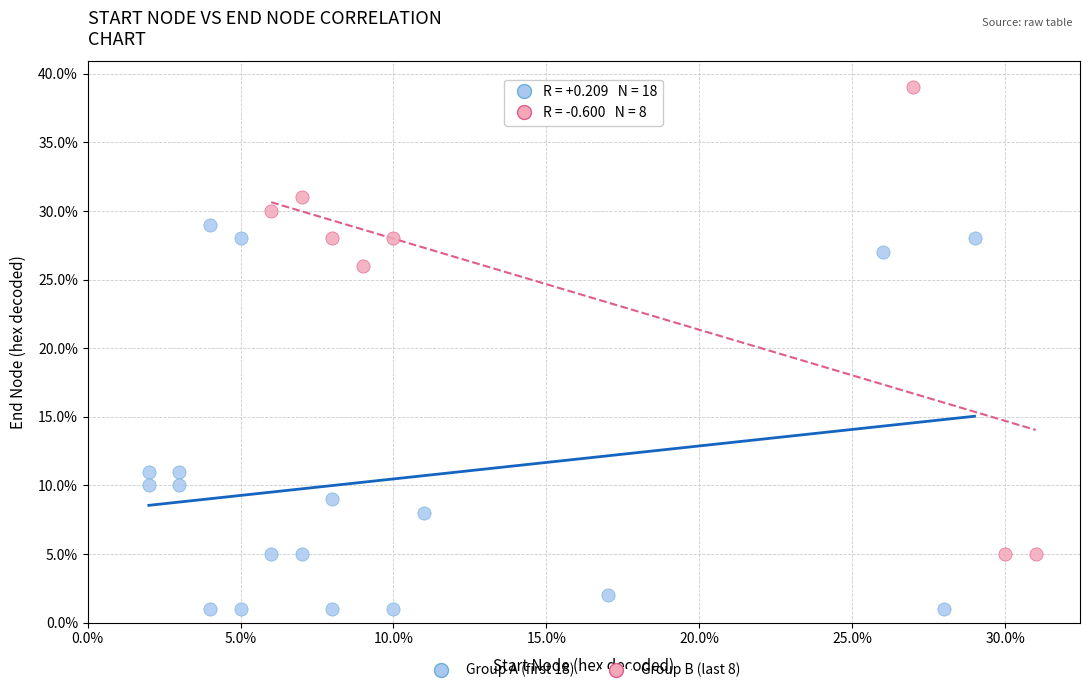

Which series contains the lowest Y value?

Group A (first 18)